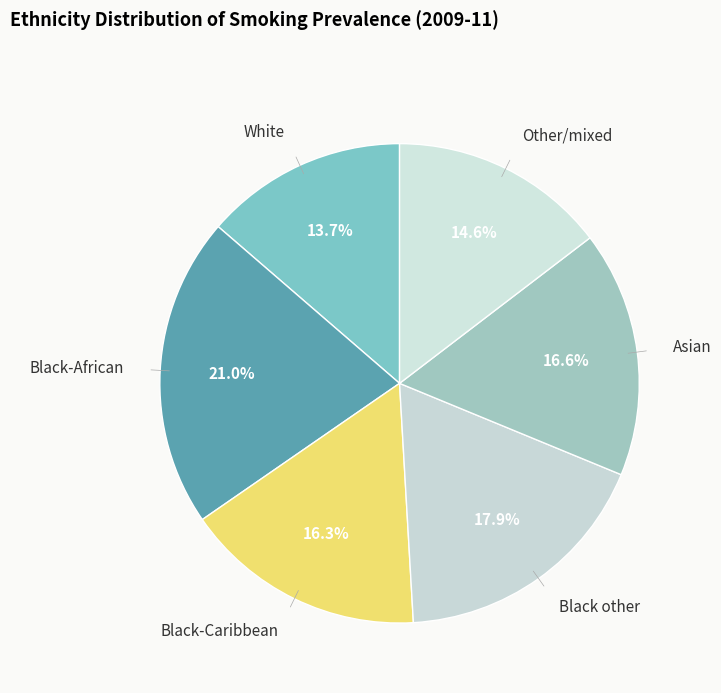

Is there any slice that represents more than half of the pie?

No